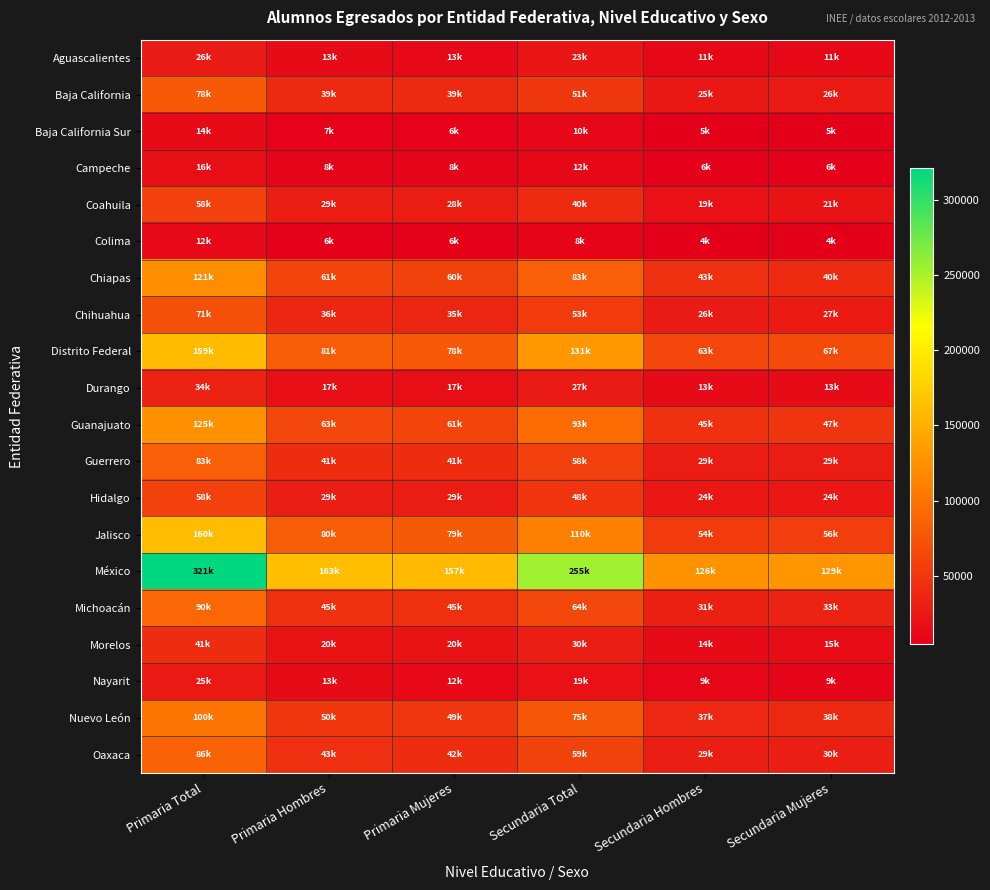

What is the smallest value displayed?

4387